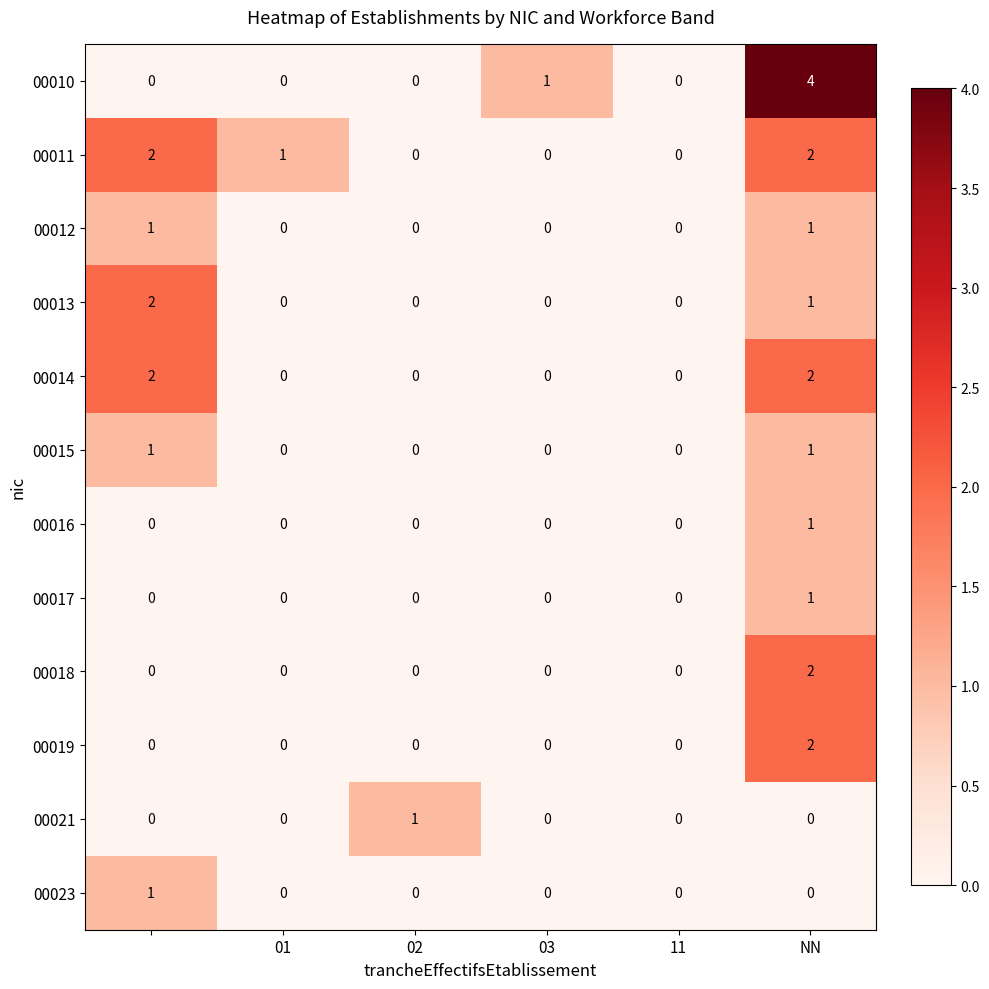

Which series has the widest spread of values?

00010